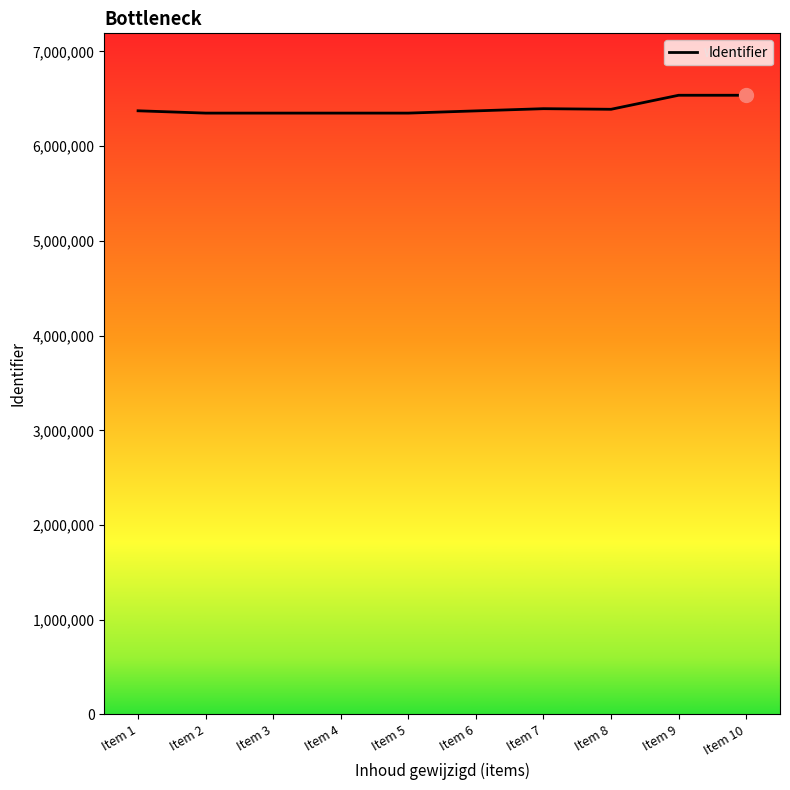

Count the number of categories in the chart.

10